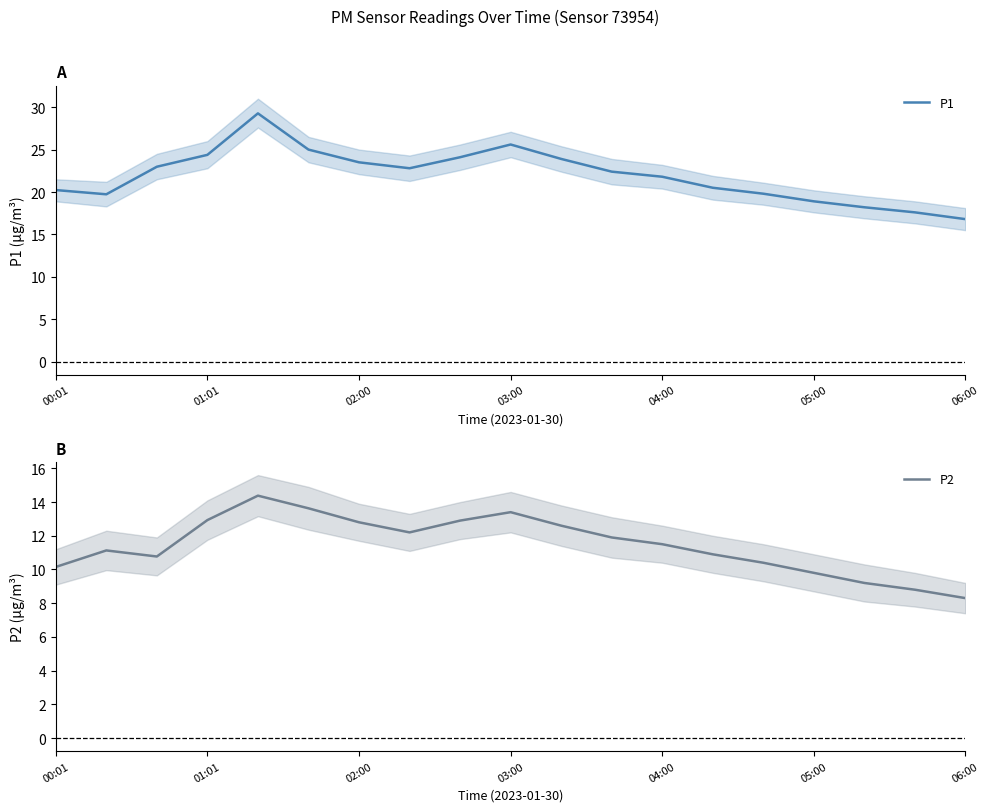

How many categories are shown in the chart?

19